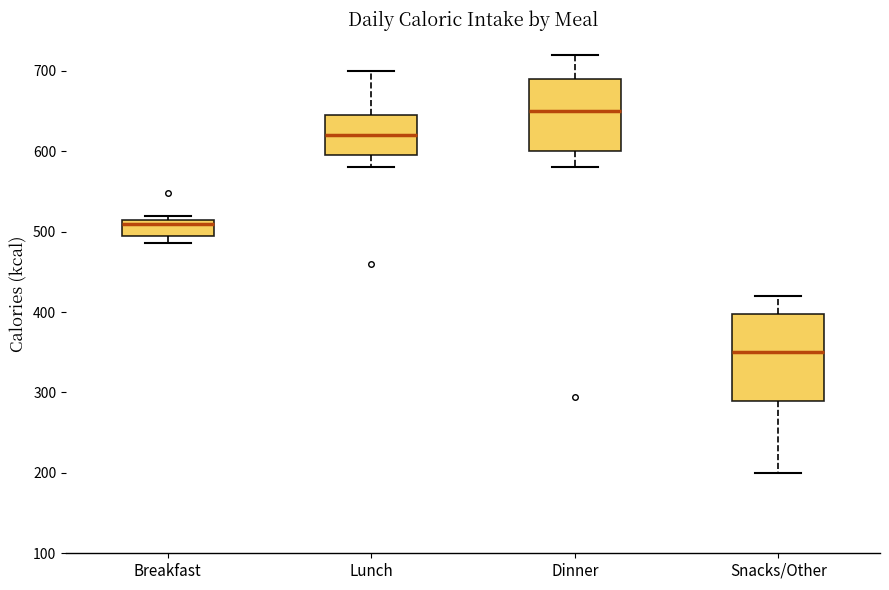

Reading left to right, read every box against the y-axis: the position of its median line, the range the box covers, and the ends of its whiskers. The values are not printed on the chart, so give them approximately, as read against the axis.

Breakfast: median 510, box 500 to 520, whiskers 490 to 520 (just above the box's upper edge)
Lunch: median 620, box 600 to 650, whiskers 580 to 700
Dinner: median 650, box 600 to 690, whiskers 580 to 720
Snacks/Other: median 350, box 290 to 400, whiskers 200 to 420